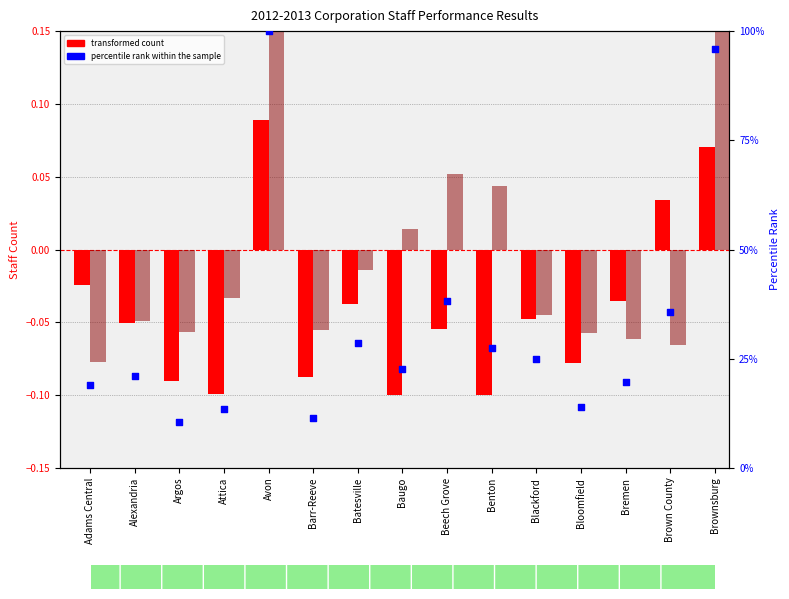

Which series has the largest total across all categories?

percentile rank within the sample